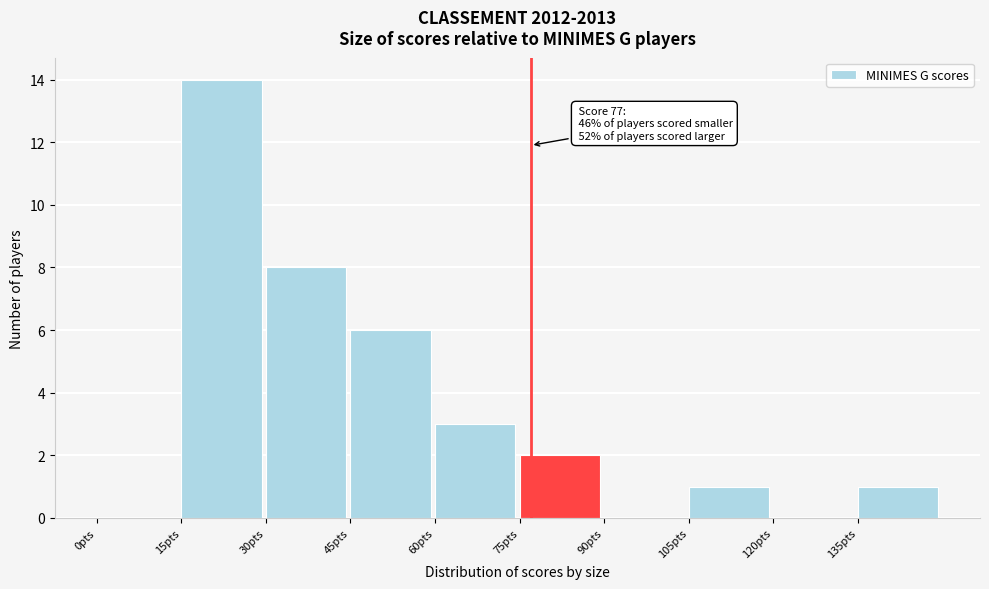

Over which range of the x-axis is the bar tallest?

15 to 30